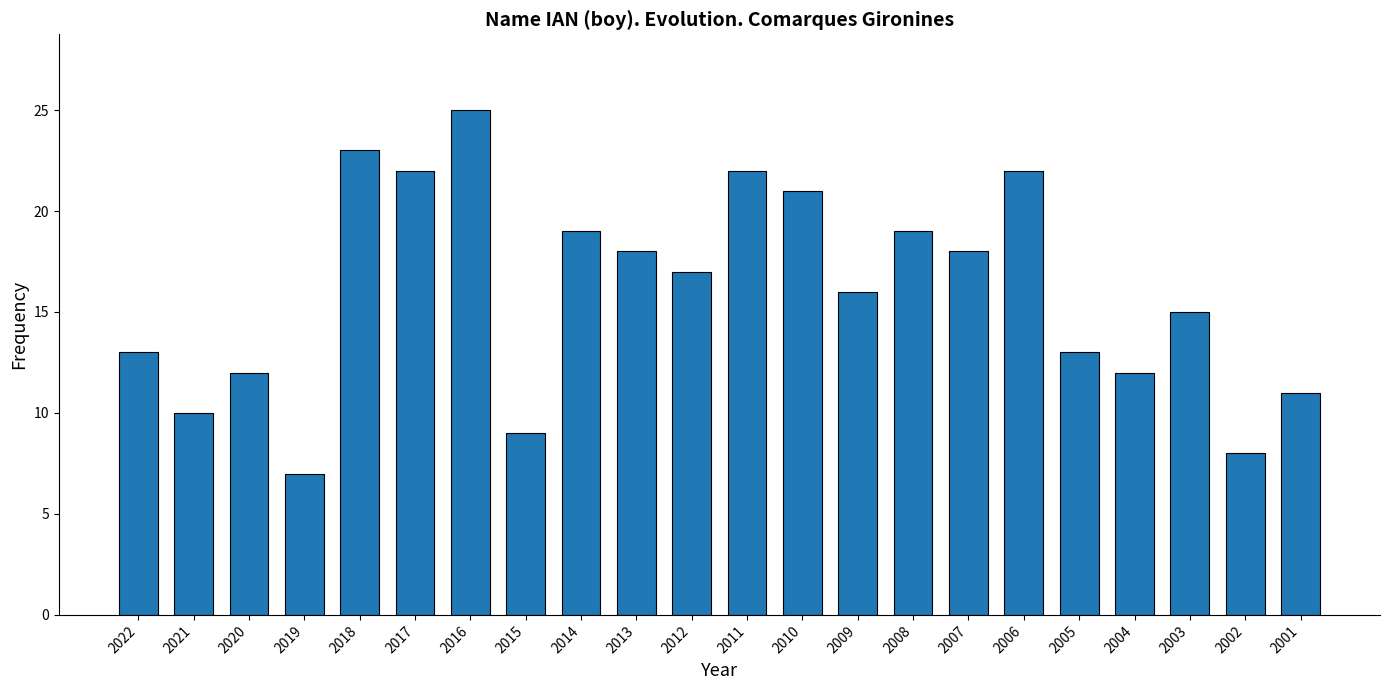

Is it true that the value at 2007 is 18?

True